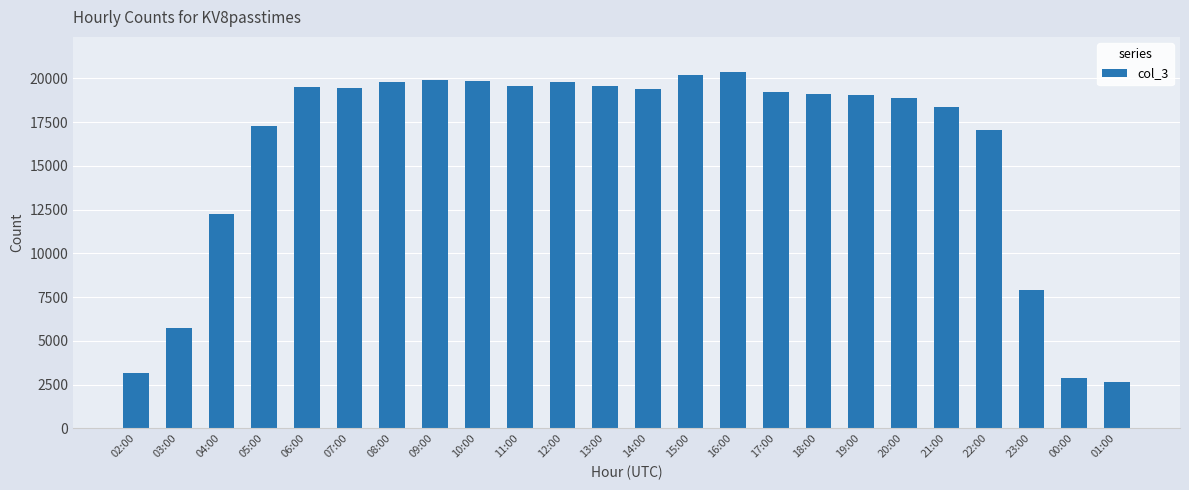

How many categories are shown in the chart?

24